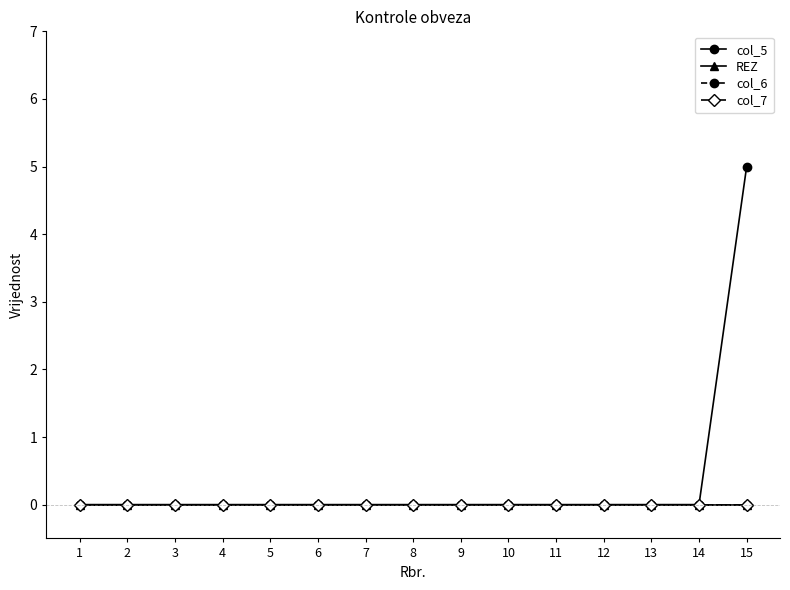

True or false: col_7 and REZ cross at least once.

False